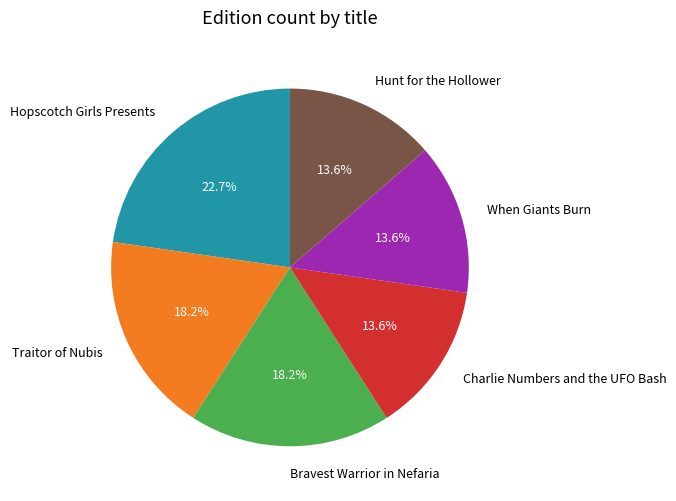

To the nearest percent, what is the difference between the largest and smallest slice percentages?

9%